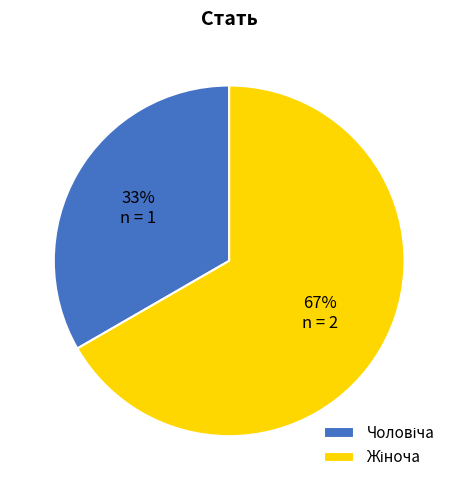

Does any single category account for the majority?

Yes